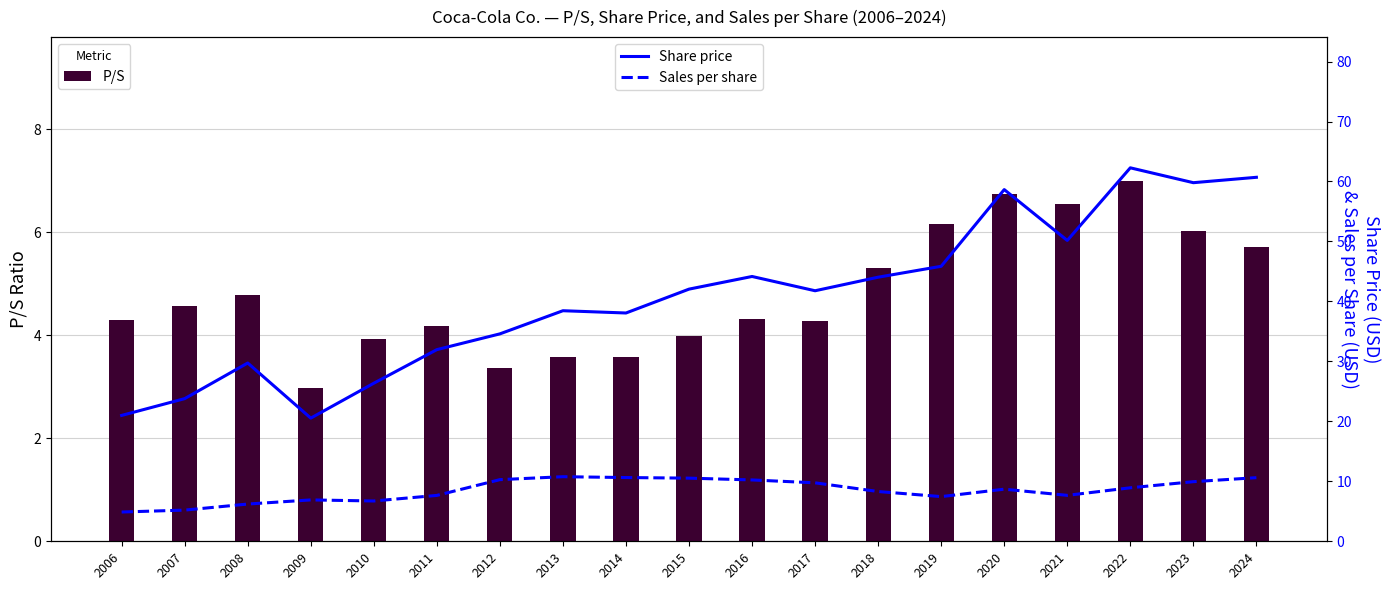

Reading right to left, transcribe all the data shown in this chart.

P/S: 5.7	6.0	7.0	6.5	6.8	6.2	5.3	4.3	4.3	4.0	3.6	3.6	3.4	4.2	3.9	3.0	4.8	4.6	4.3
Share price: 60.7	59.8	62.3	50.2	58.6	45.9	44.0	41.8	44.2	42.0	38.1	38.5	34.6	32.0	26.4	20.5	29.7	23.8	21.0
Sales per share: 10.6	9.9	8.9	7.7	8.7	7.5	8.3	9.8	10.2	10.5	10.6	10.8	10.3	7.7	6.7	6.9	6.2	5.2	4.9